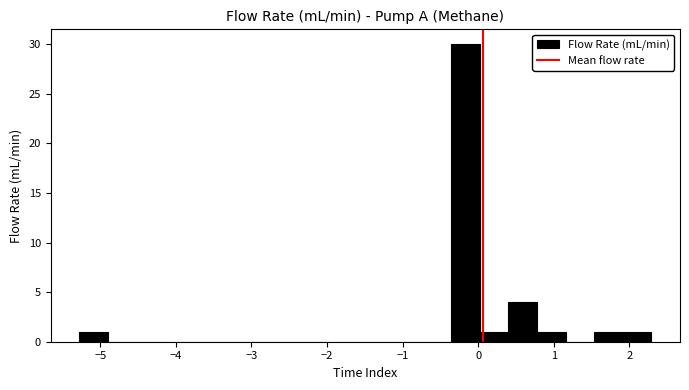

Around what value on the x-axis is the tallest bar? Give the approximate position of its centre, as read against the axis.

-0.2